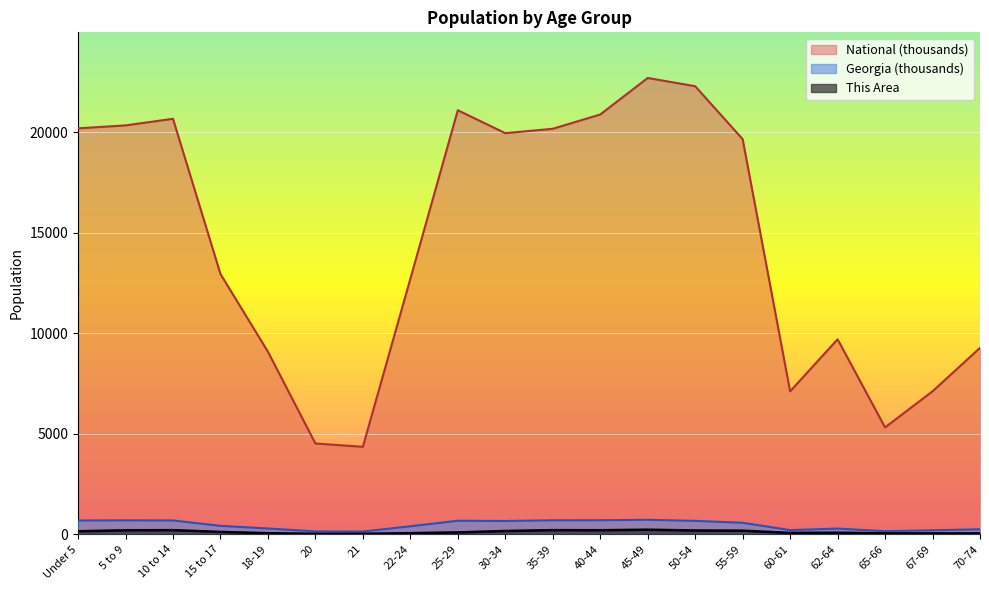

True or false: National and This Area intersect in this chart.

False